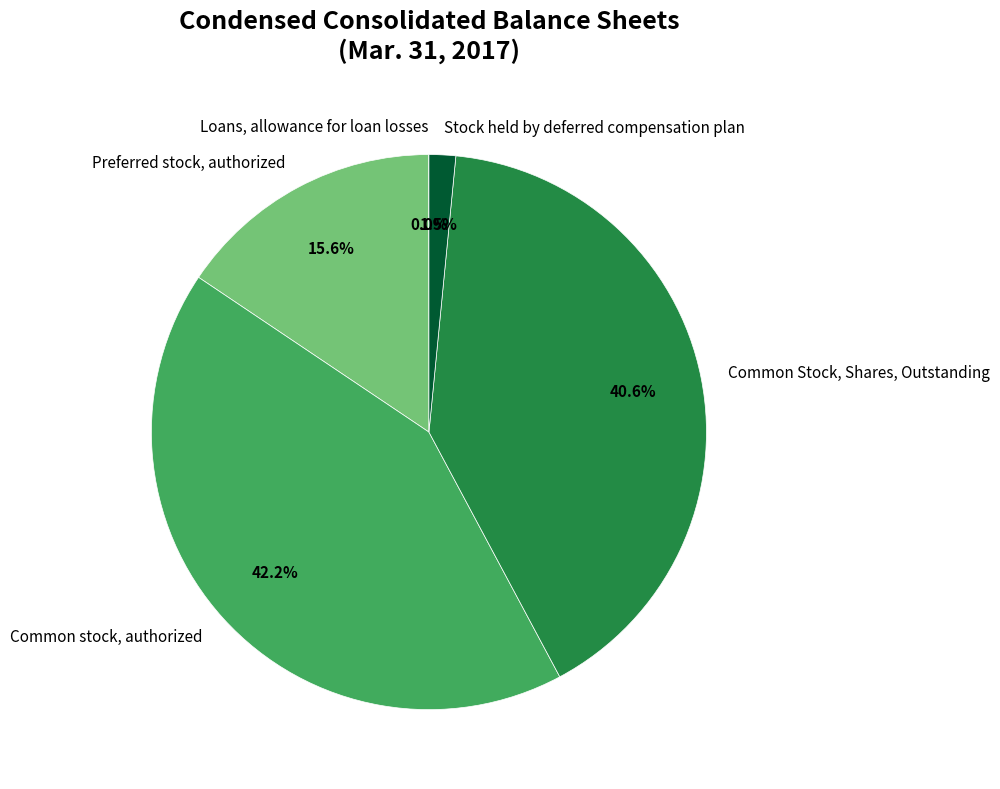

Is Common stock, authorized the majority of the pie?

No